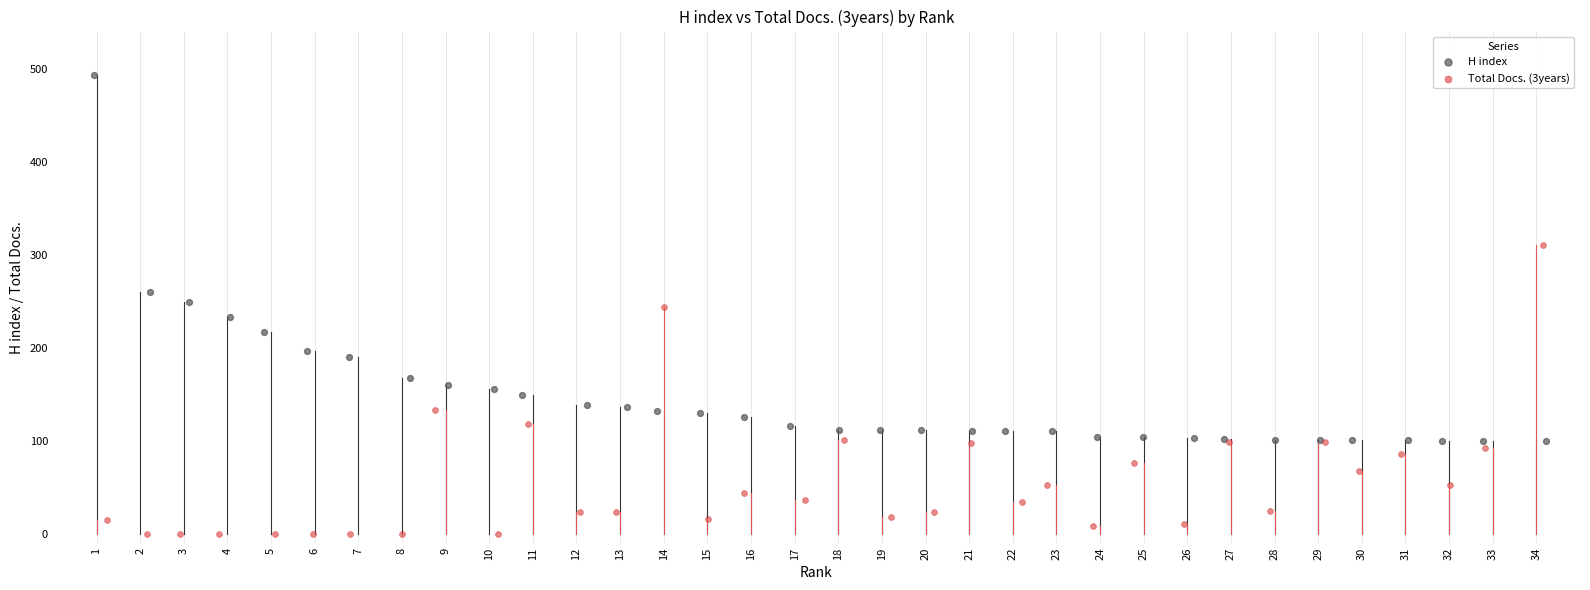

Which series has the widest spread of Y values?

H index